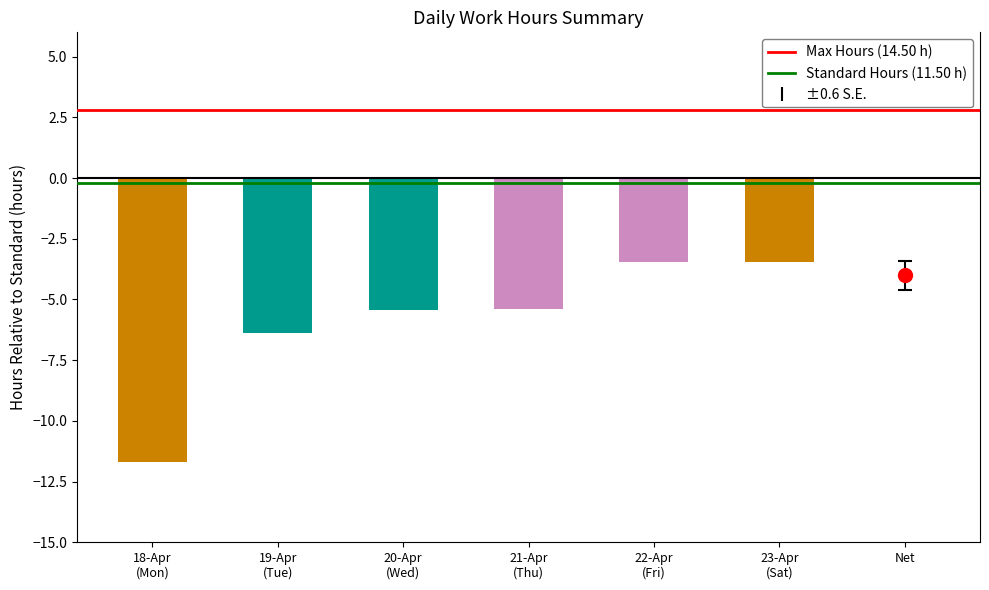

Which series has the largest total across all categories?

Max Hours (14.50 h)